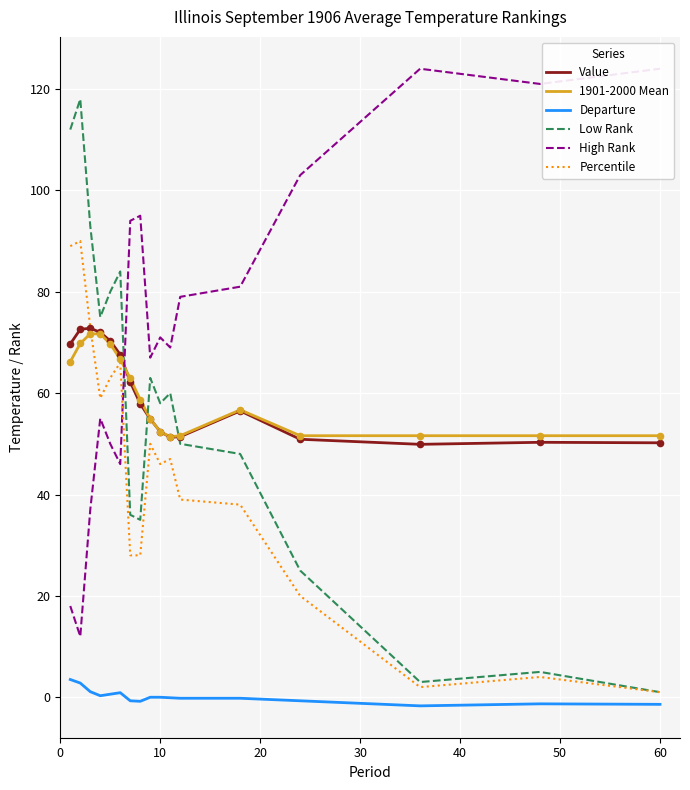

Which series has the largest Y range (max minus min)?

Low Rank